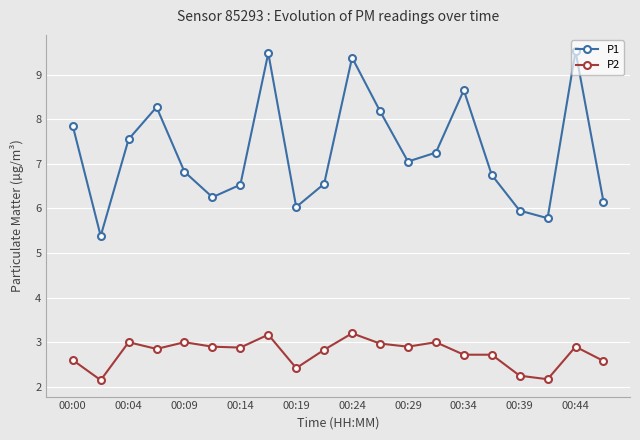

Rank the series by their maximum value, from lowest to highest.

P2, P1